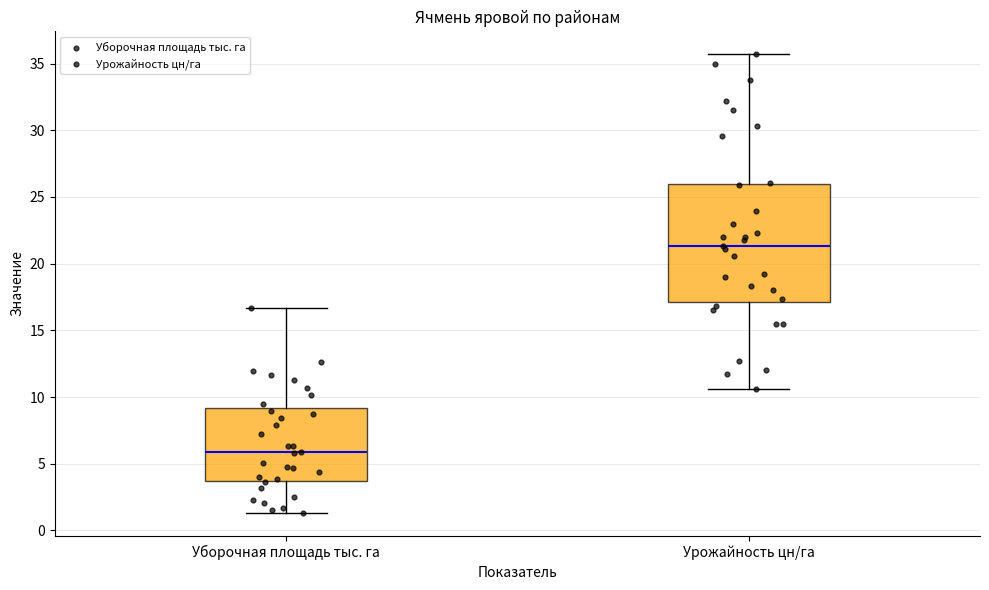

Reading left to right, transcribe this box plot: for each box, give where its median line is, the range the box spans, and where its two whiskers end, as read against the y-axis. The values are not printed on the chart, so give them approximately, as read against the axis.

Уборочная площадь тыс. га: median 6.0, box 3.5 to 9.0, whiskers 1.5 to 16.5
Урожайность цн/га: median 21.5, box 17.0 to 26.0, whiskers 10.5 to 35.5